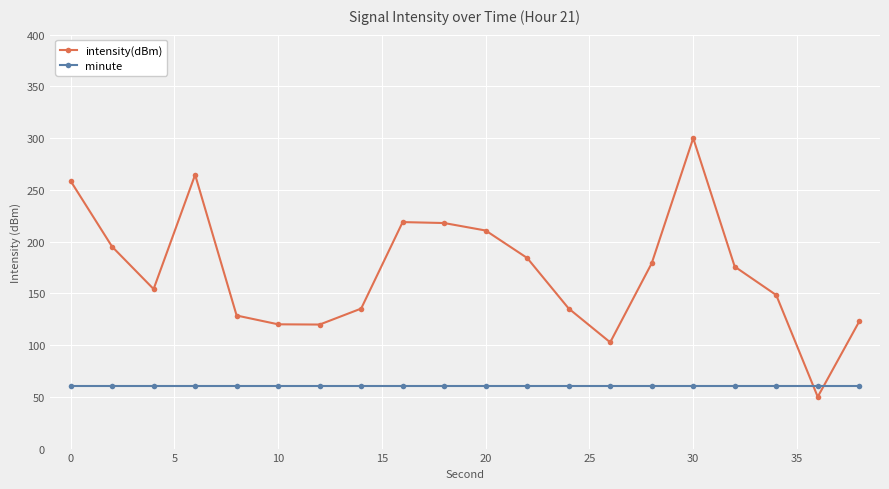

What is the difference between the maximum and minimum values in the intensity(dBm) series?

250.0